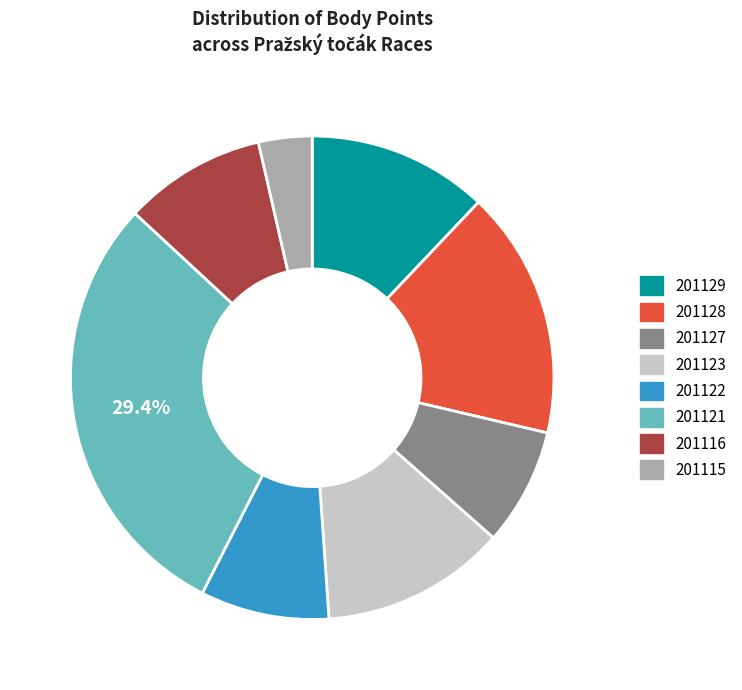

What is the largest slice in the pie chart?

201121